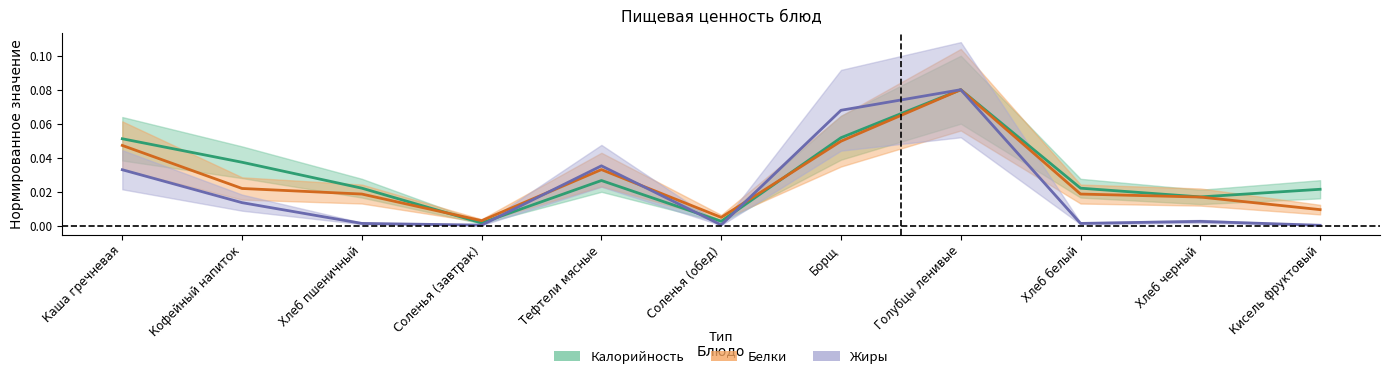

True or false: Жиры has more than 2 interior local peaks.

True